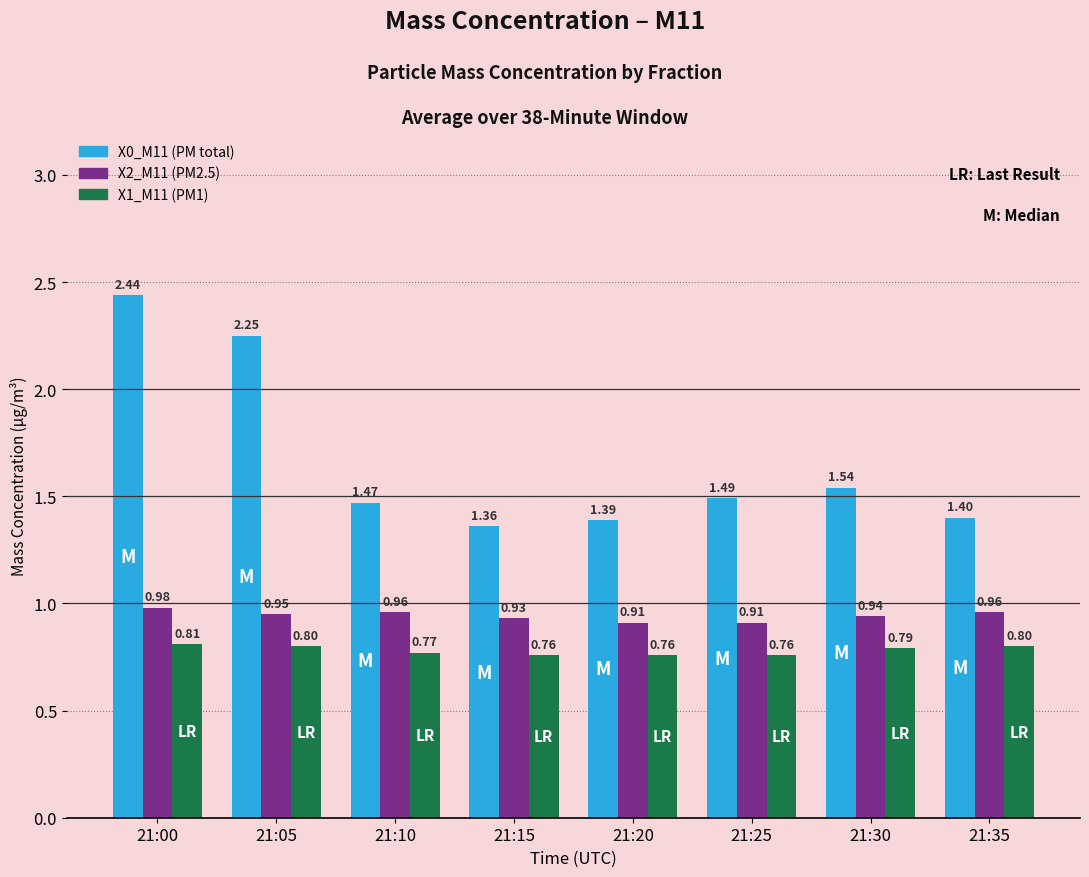

At which category is the sum across all series the highest?

21:00